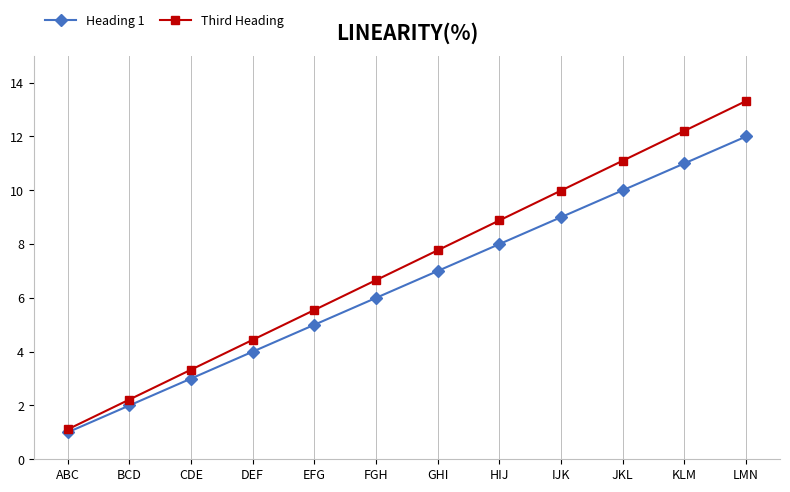

At which label is Third Heading closest to 7?

FGH